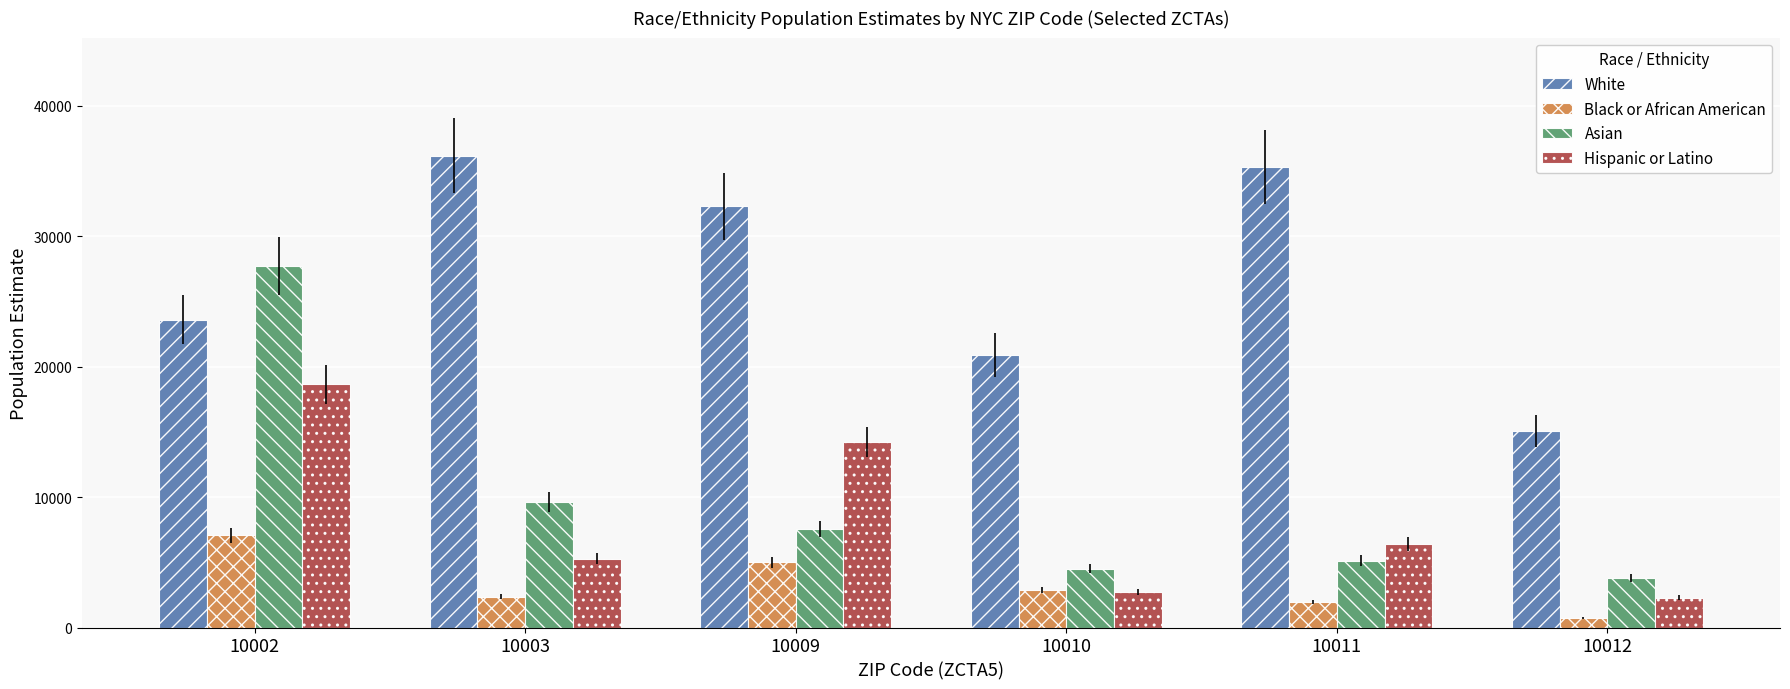

Which series changed the most between 10003 and 10011?

Asian